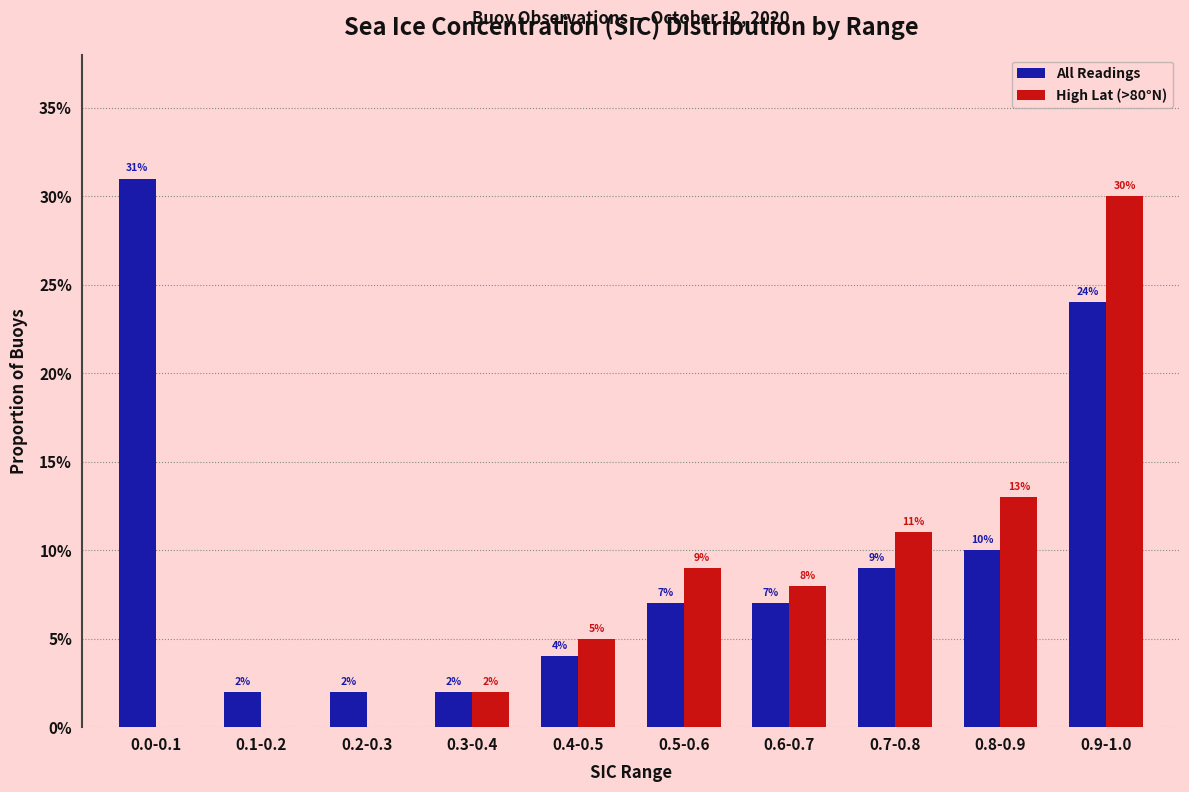

Reading left to right, list all the values displayed in this chart.

All Readings: 0.0-0.1=0.3	0.1-0.2=0.0	0.2-0.3=0.0	0.3-0.4=0.0	0.4-0.5=0.0	0.5-0.6=0.1	0.6-0.7=0.1	0.7-0.8=0.1	0.8-0.9=0.1	0.9-1.0=0.2
High Lat (>80°N): 0.0-0.1=0.0	0.1-0.2=0.0	0.2-0.3=0.0	0.3-0.4=0.0	0.4-0.5=0.1	0.5-0.6=0.1	0.6-0.7=0.1	0.7-0.8=0.1	0.8-0.9=0.1	0.9-1.0=0.3